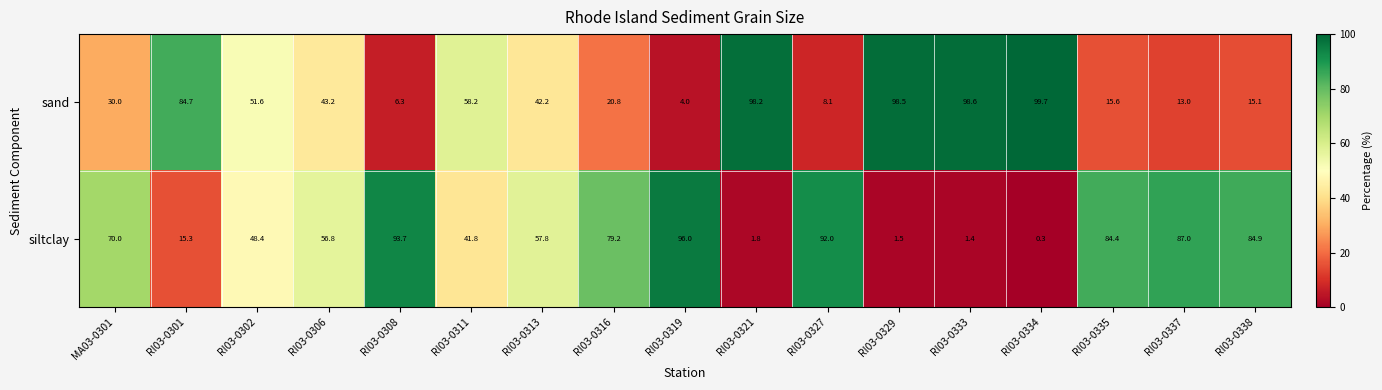

Rank the series at RI03-0321 from lowest to highest value.

siltclay, sand